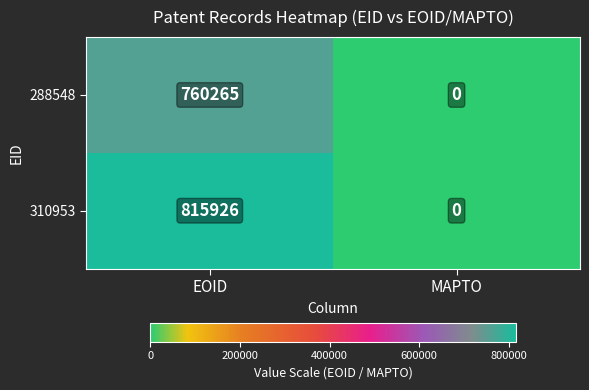

True or false: 310953 has a value of 305216 at EOID.

False